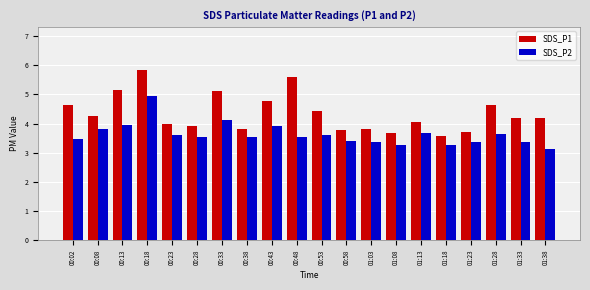

At which label does SDS_P1 reach its peak?

00:18